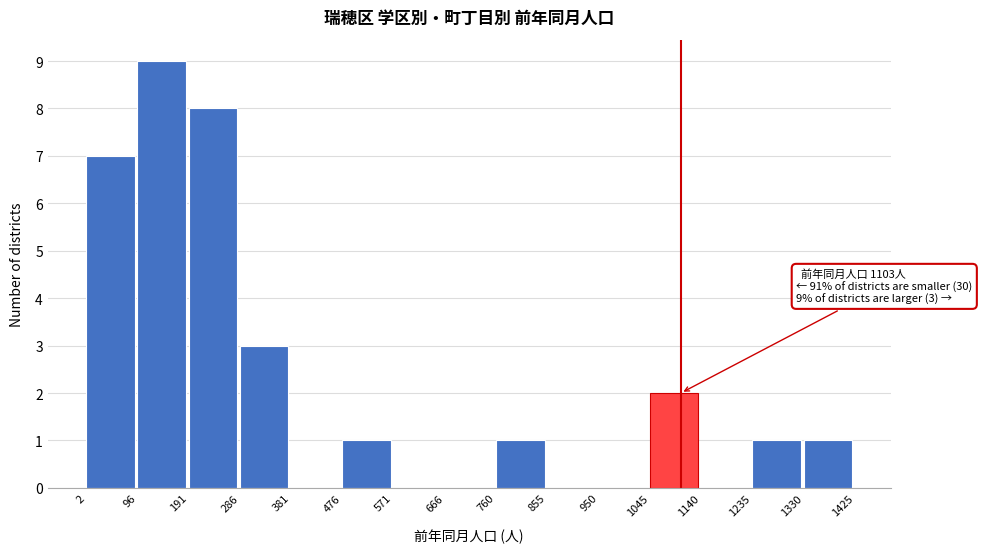

Over which range of the x-axis is the bar tallest?

96 to 191